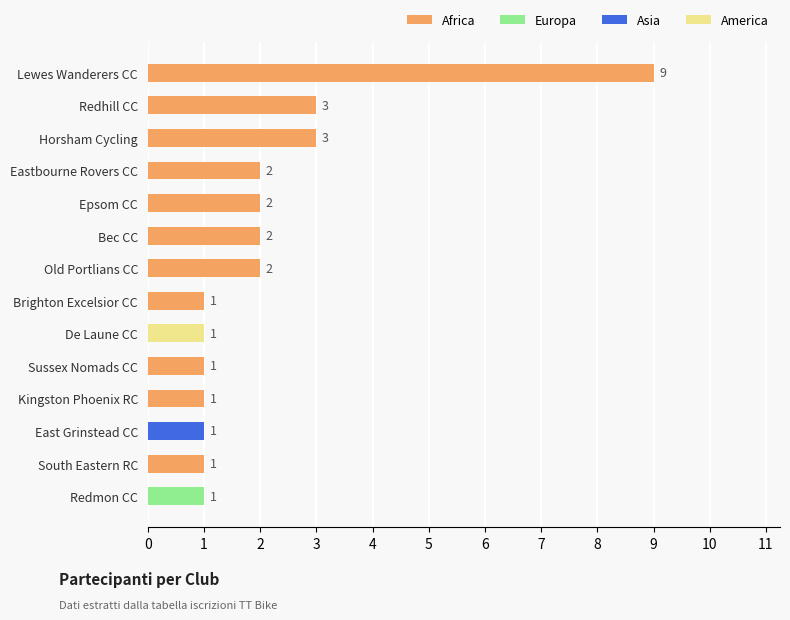

Are the bars horizontal?

Yes